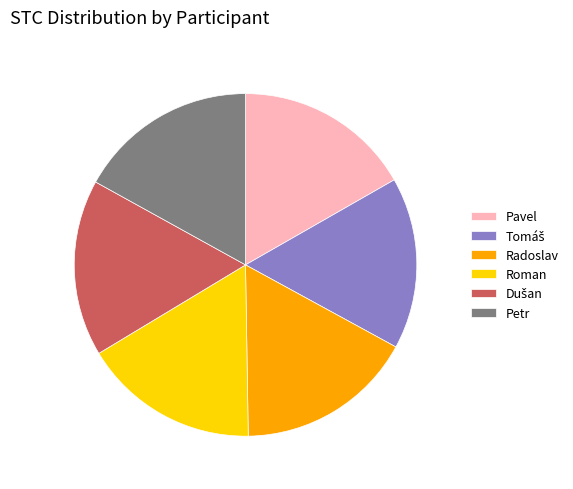

Combined, do Pavel and Petr account for over 50%?

No